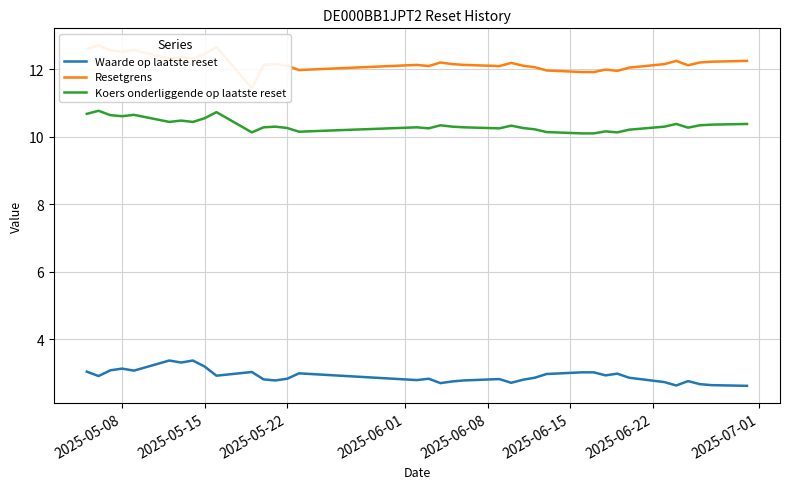

What is the minimum value for Koers onderliggende op laatste reset?

10.1